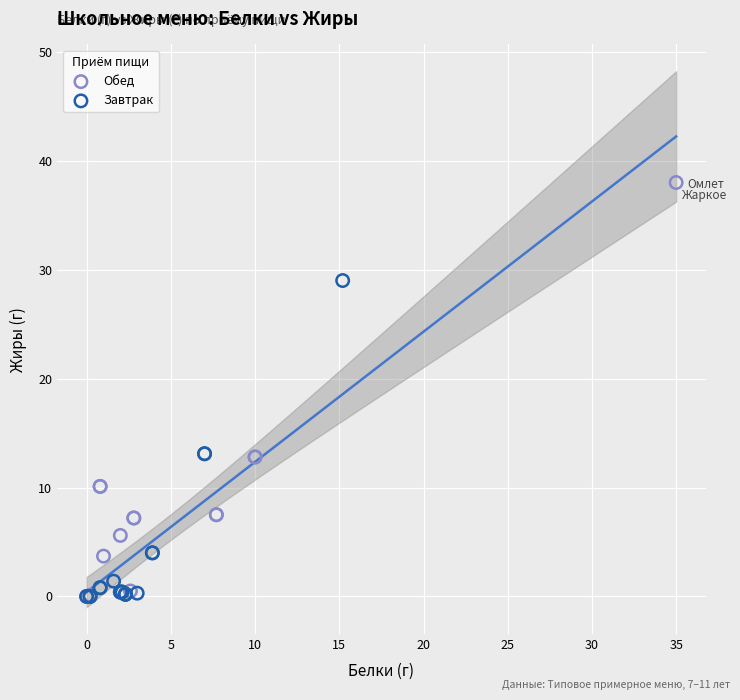

Which series has the widest spread of Y values?

Обед